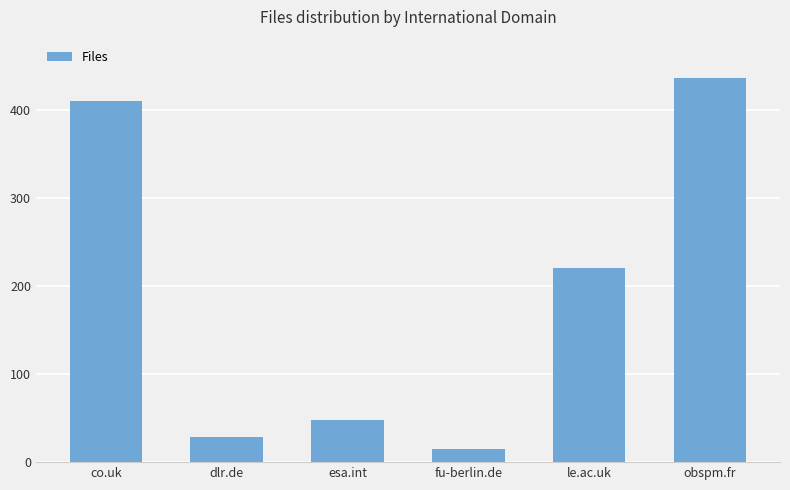

Where does the data first go above 221?

co.uk